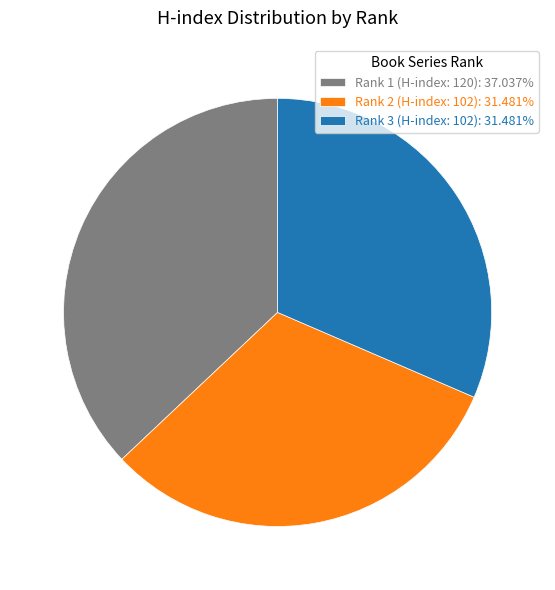

Do Rank 3 (H-index: 102): 31.481% and Rank 1 (H-index: 120): 37.037% together represent more than half of the pie?

Yes